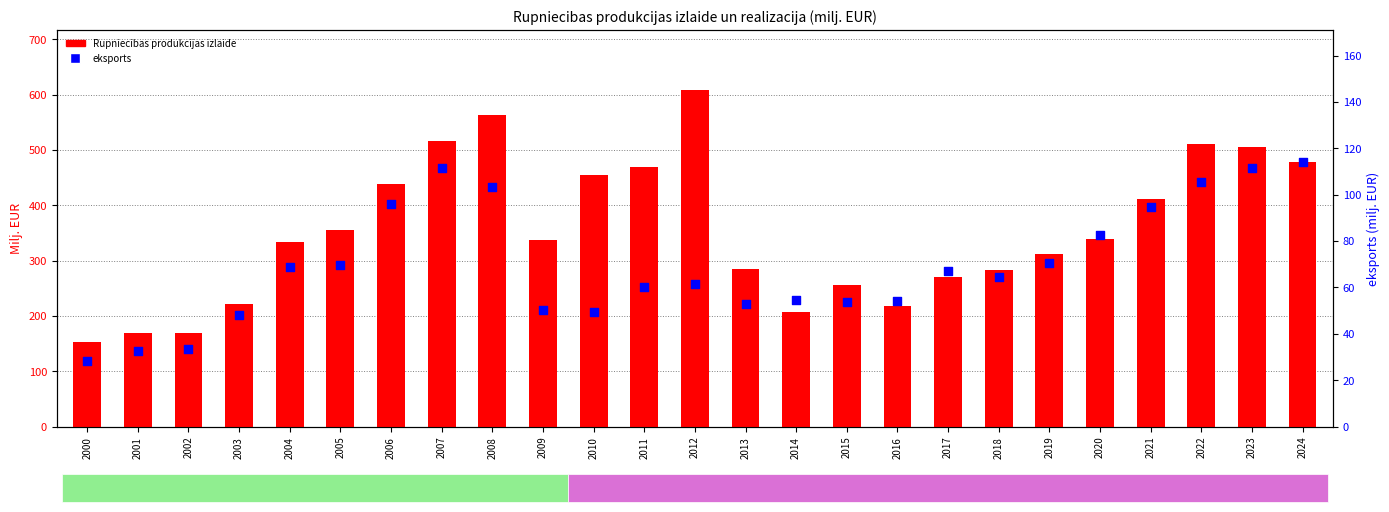

Which series reaches the maximum Y coordinate?

Rupniecibas produkcijas izlaide